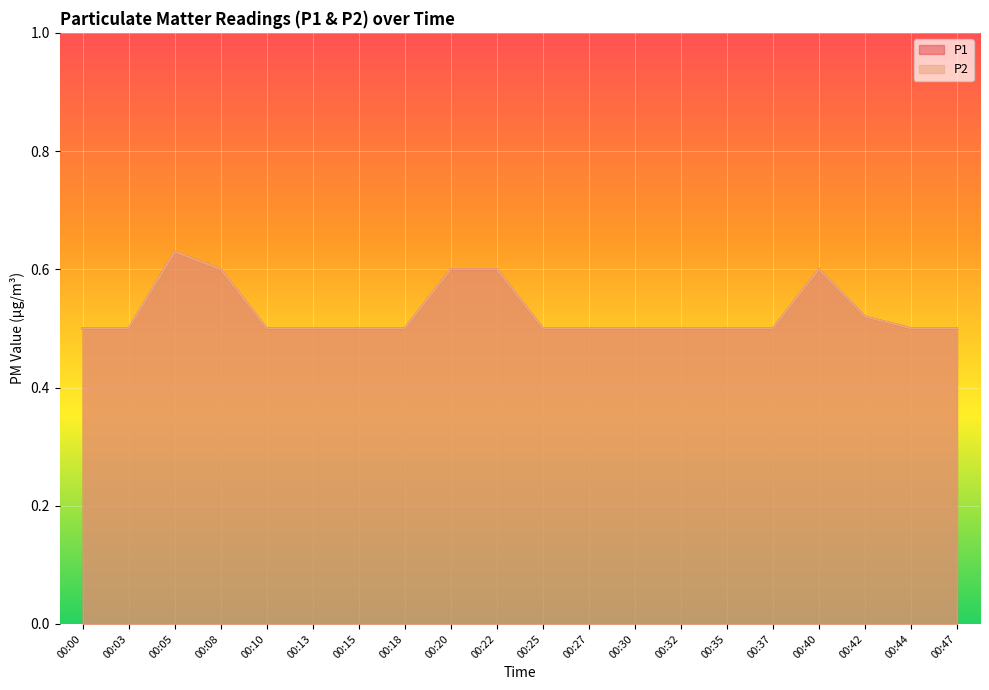

Where is the first local maximum for P2?

00:05